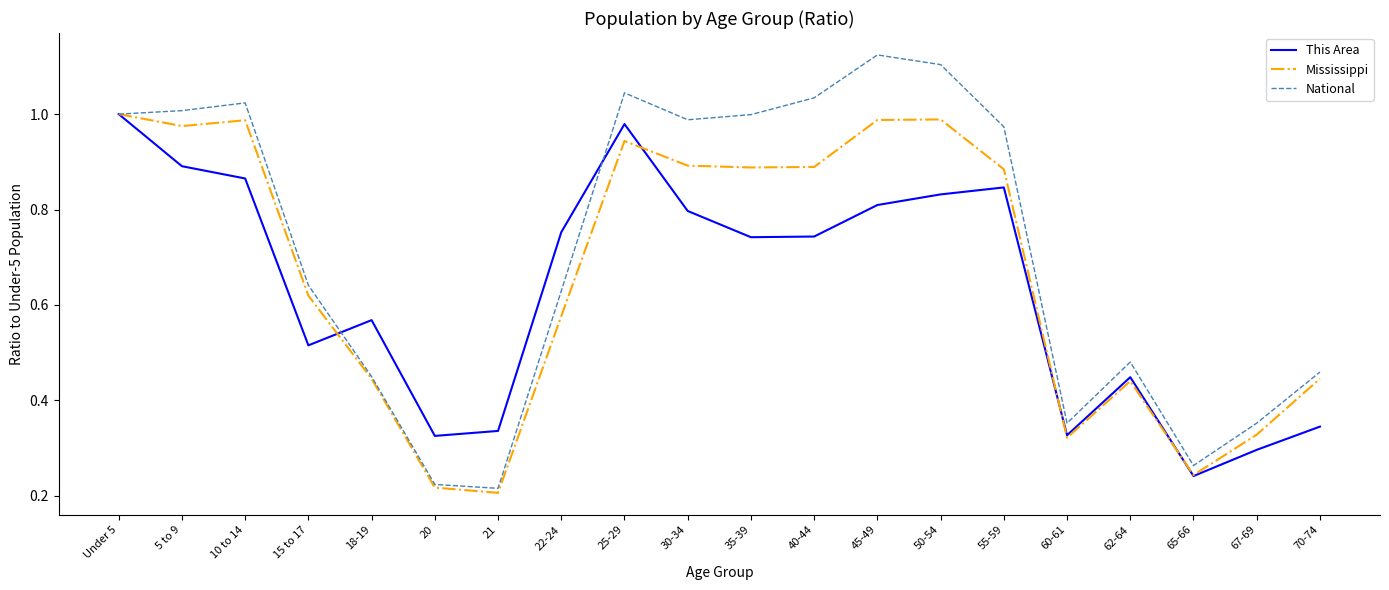

What are all the series names shown in the legend?

This Area, Mississippi, National